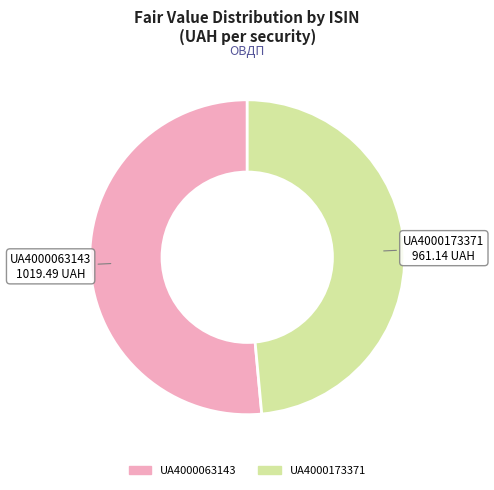

What is the majority slice?

UA4000063143